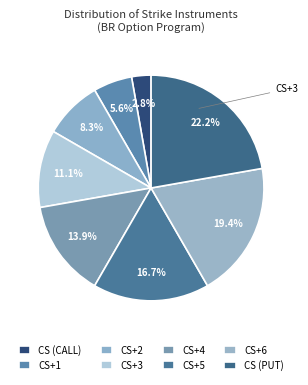

Which has a higher value, CS (CALL) or CS+3?

CS+3